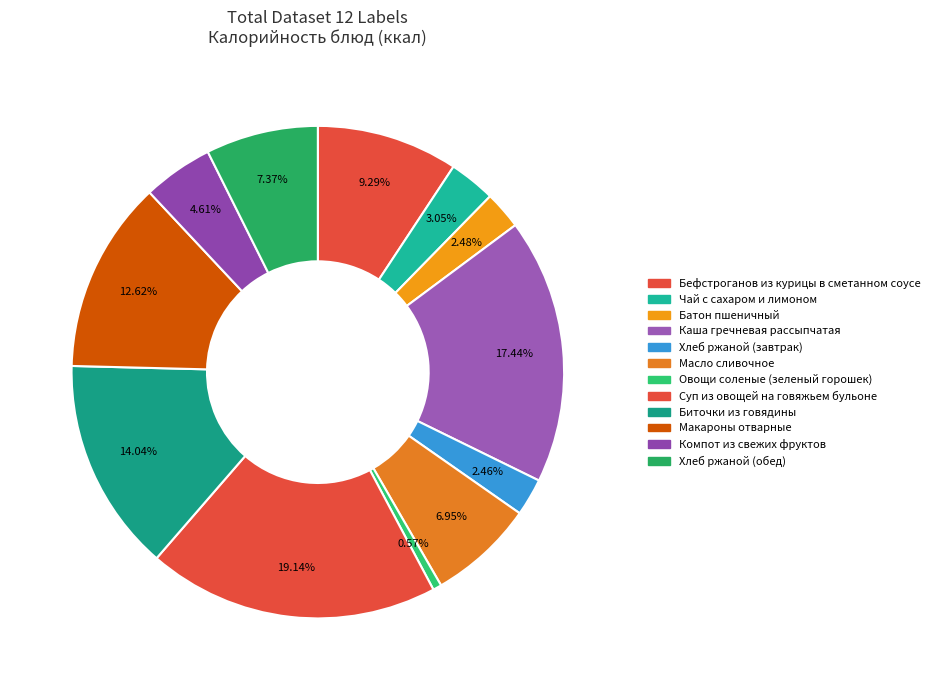

To the nearest percent, what percentage of the pie is Чай с сахаром и лимоном?

3%